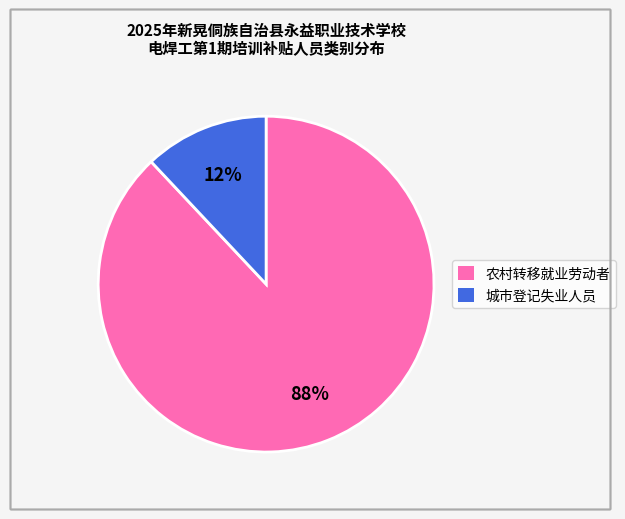

What percentage is the 城市登记失业人员 slice, to the nearest percent?

12%